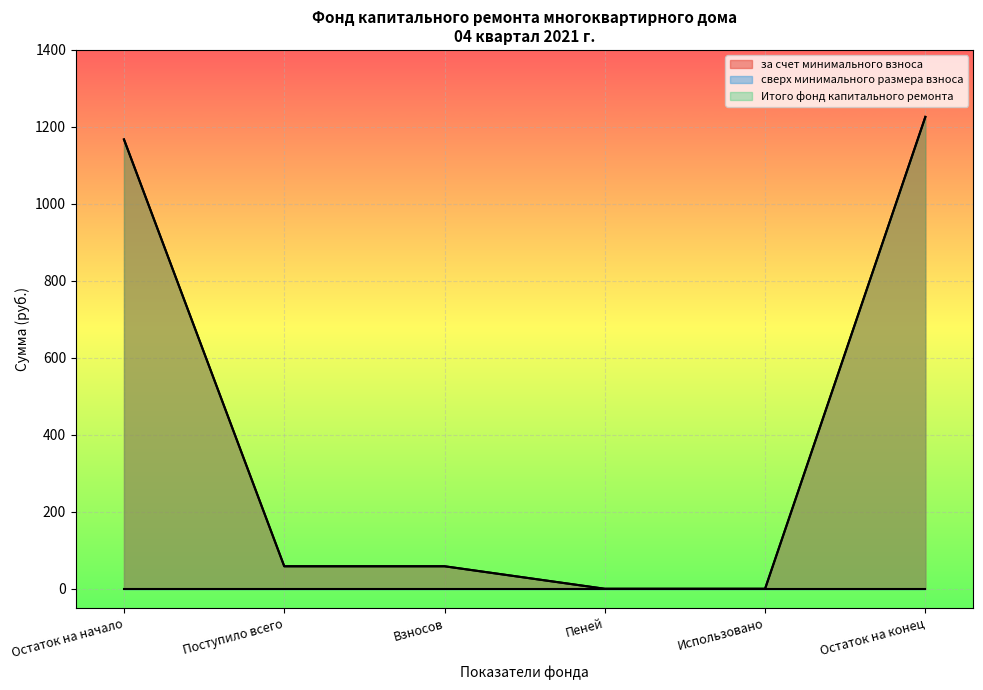

What is the label of the 4th point from the right?

Взносов